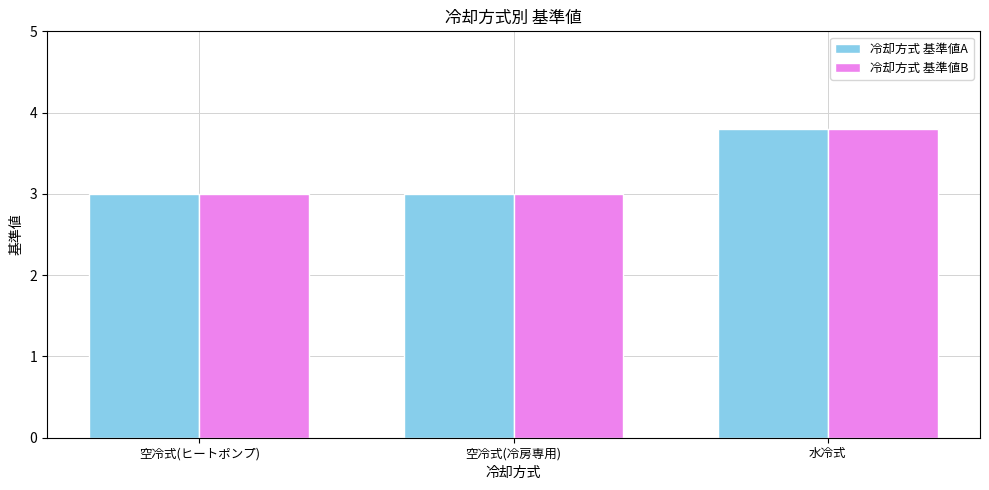

How many bars are there in each group?

2